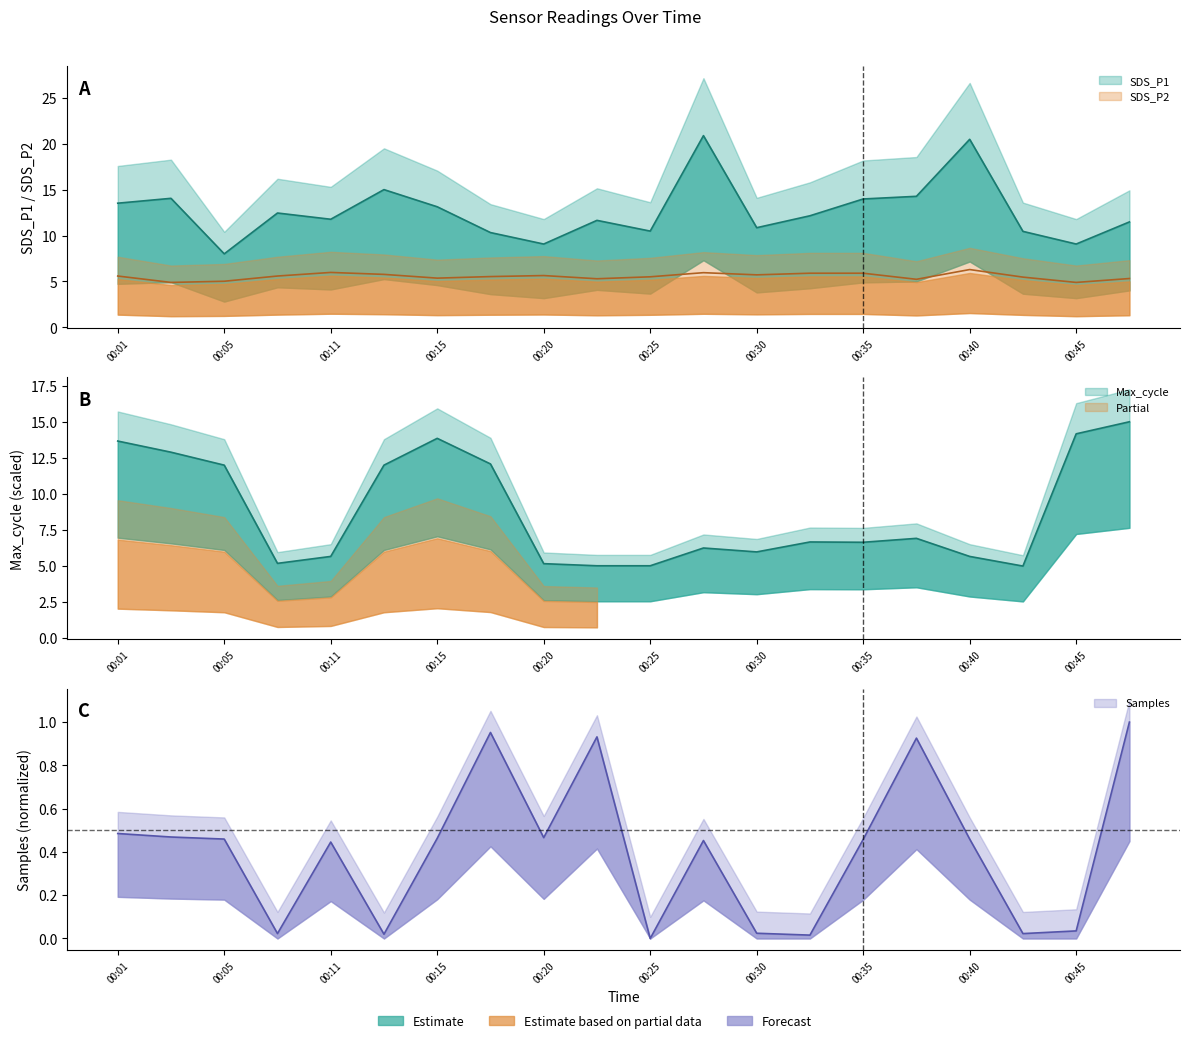

In Samples, how many points are lower than both neighbors (excluding endpoints)?

6